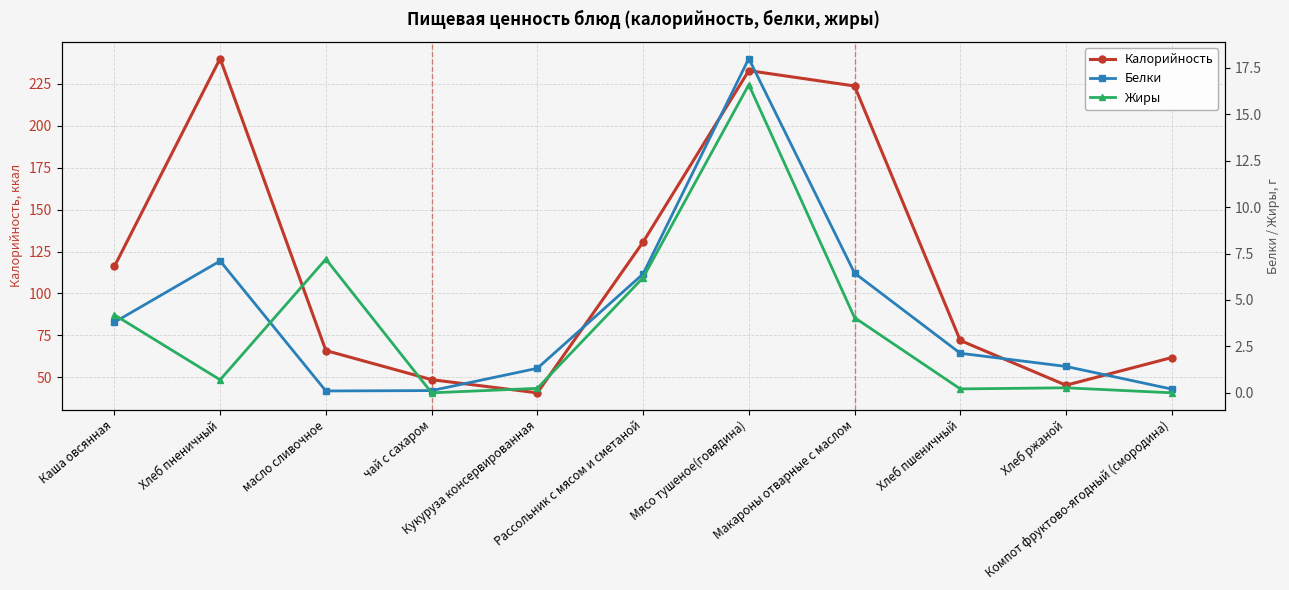

List the series in order of their peak value, highest first.

Калорийность, Белки, Жиры